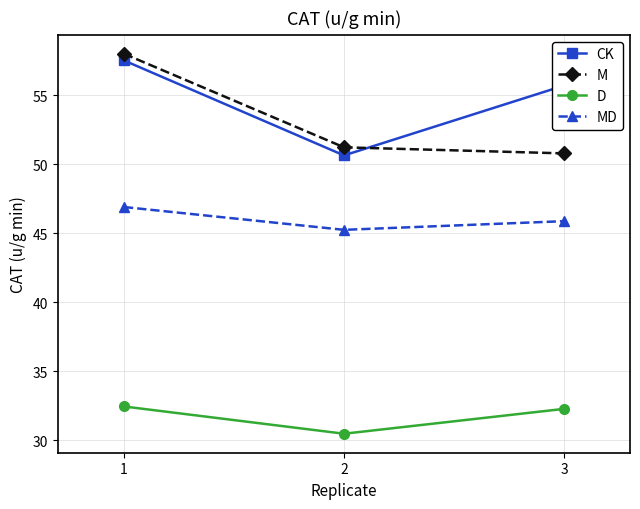

What are all the series names shown in the legend?

CK, M, D, MD